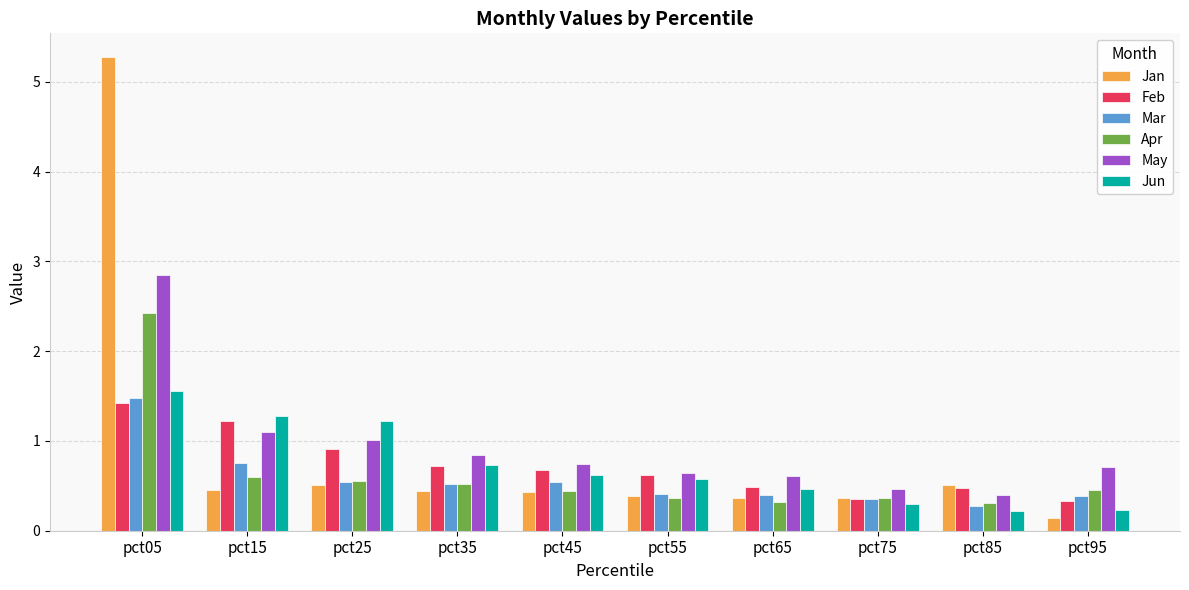

What is the difference between the maximum and minimum values in the Jan series?

5.1